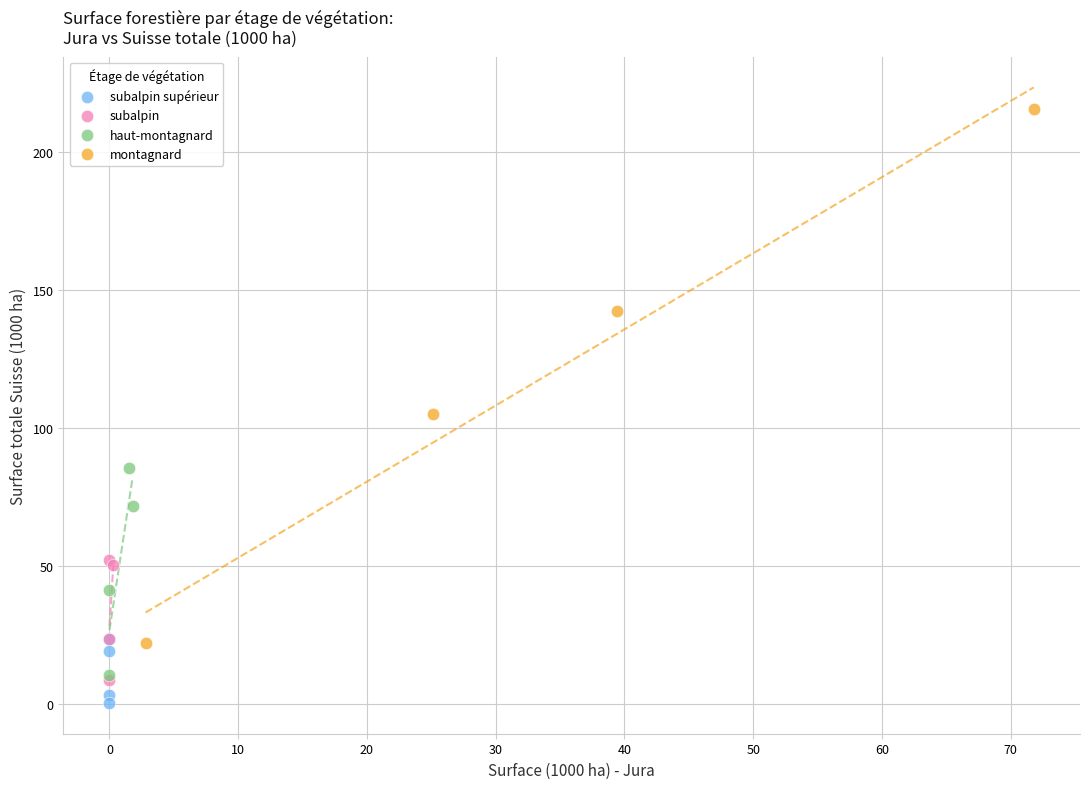

Which series has the largest Y range (max minus min)?

montagnard